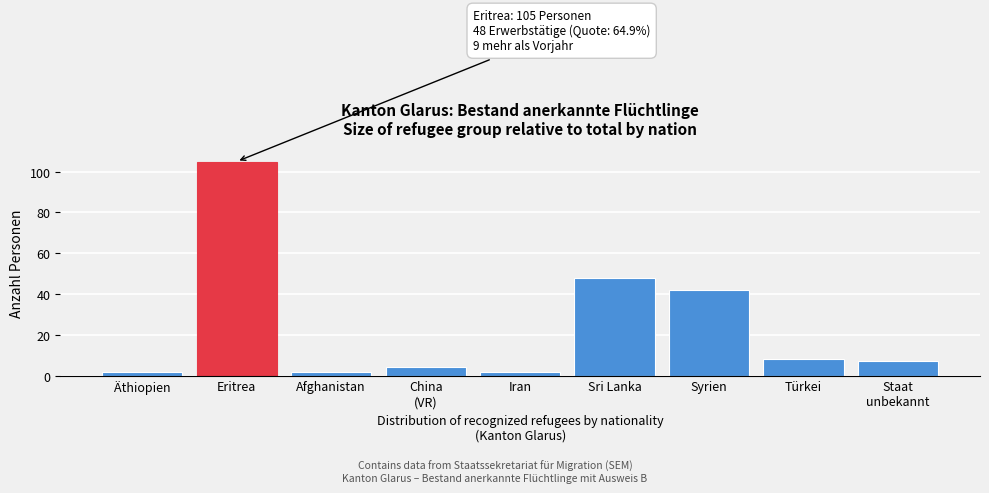

Reading right to left, list all the values displayed in this chart.

7	8	42	48	2	4	2	105	2